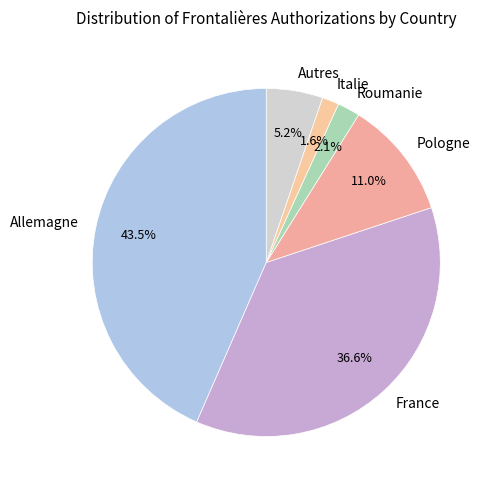

How many segments does this pie chart have?

6